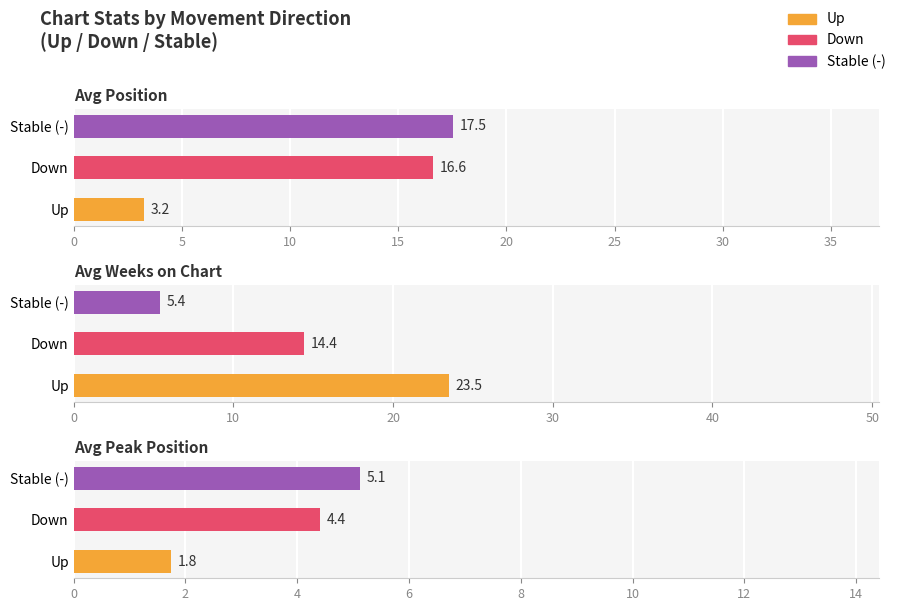

Is the value of Avg Peak Position at Down greater than the value of Avg Position at Stable (-)?

No